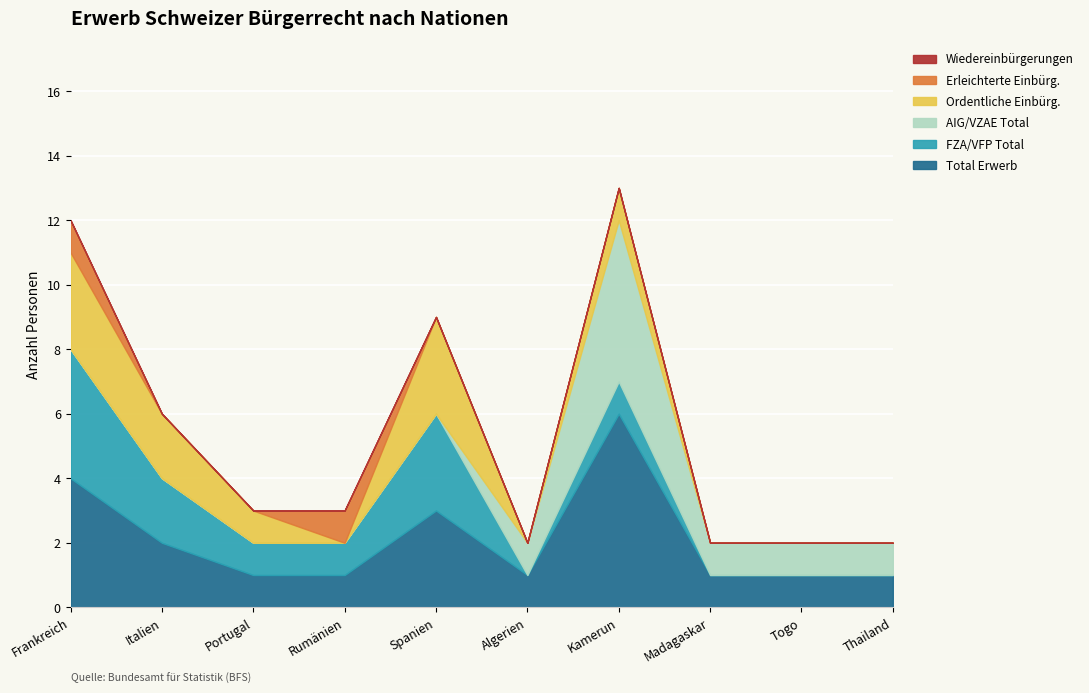

What is the spread (max minus min) of values at Frankreich?

4